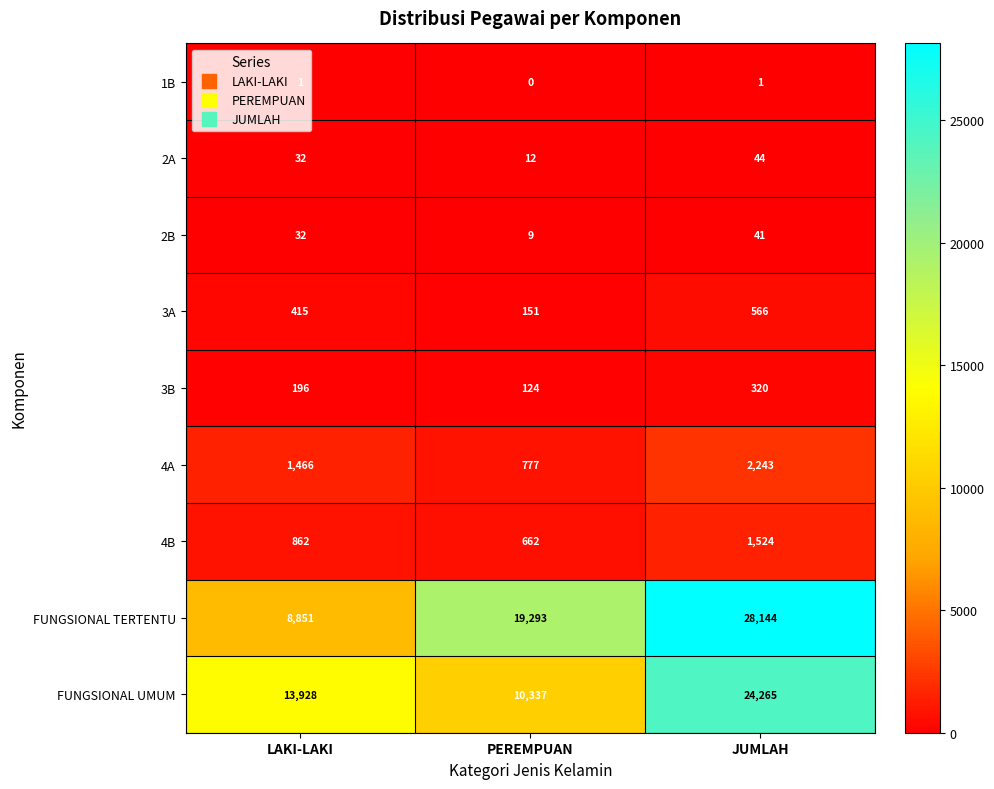

Rank the series by their maximum value, from highest to lowest.

FUNGSIONAL TERTENTU, FUNGSIONAL UMUM, 4A, 4B, 3A, 3B, 2A, 2B, 1B